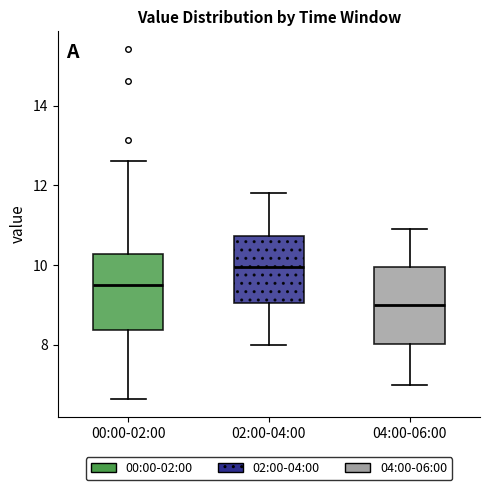

Where does the lower whisker of the box for 00:00-02:00 end on the y-axis? The values are not printed on the chart, so give them approximately, as read against the axis.

6.6